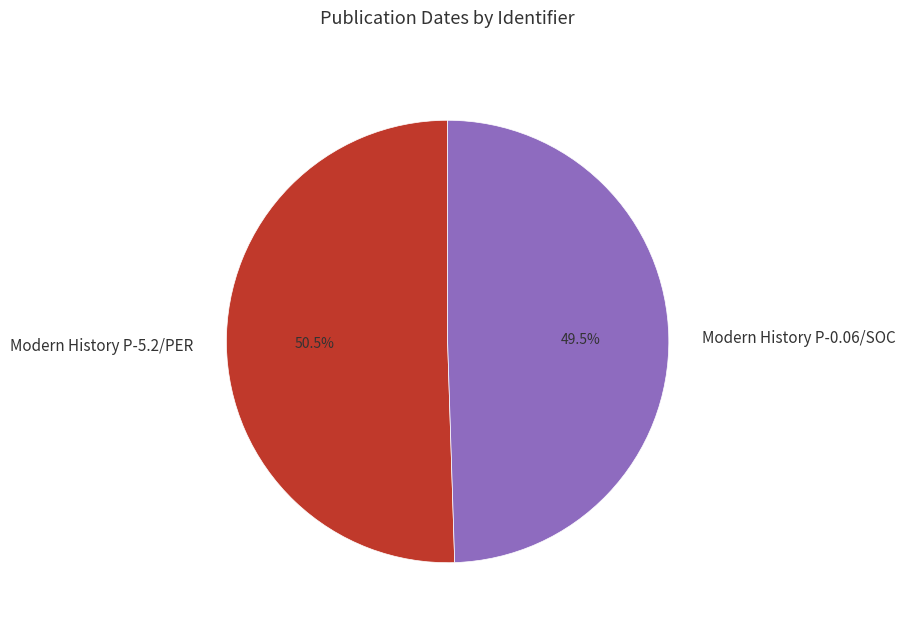

Count the number of slices in the pie.

2